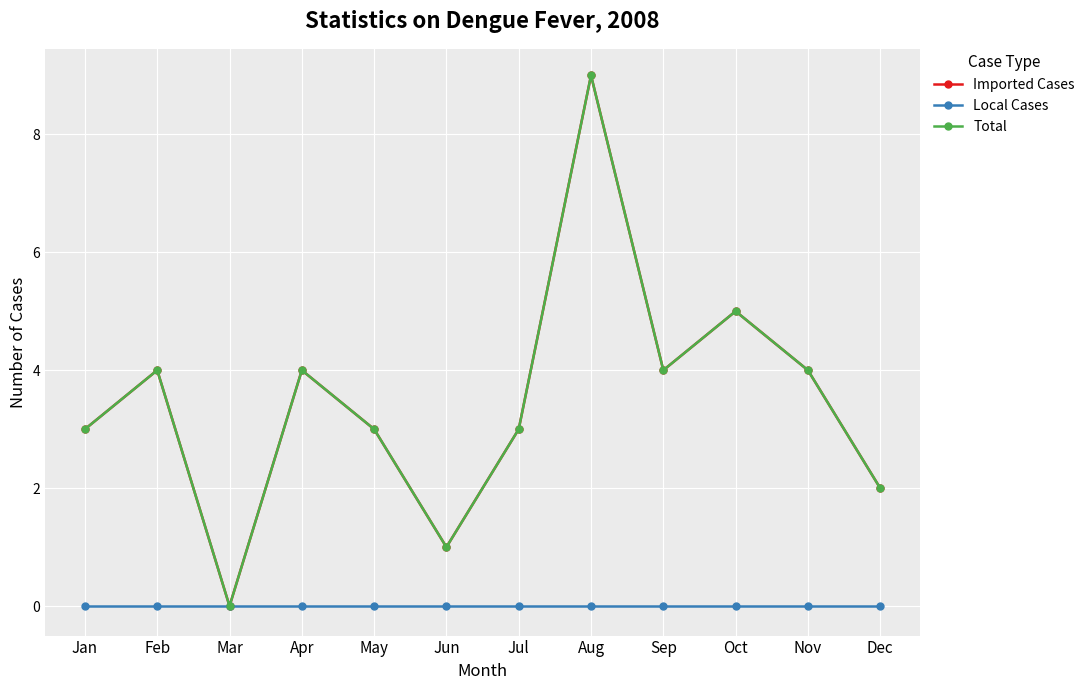

How many lines are shown in the chart?

3